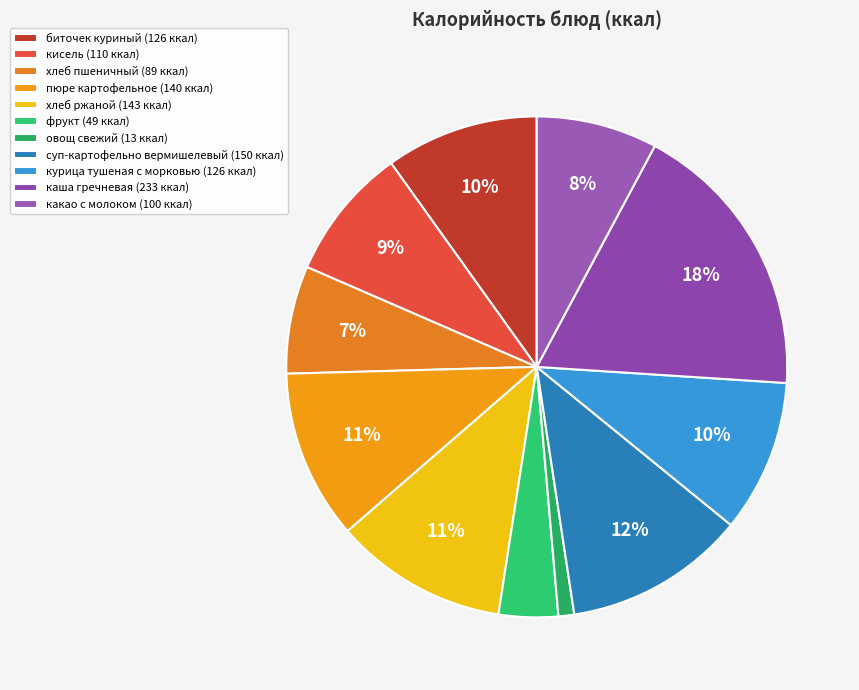

To the nearest percent, what portion does какао с молоком represent?

8%